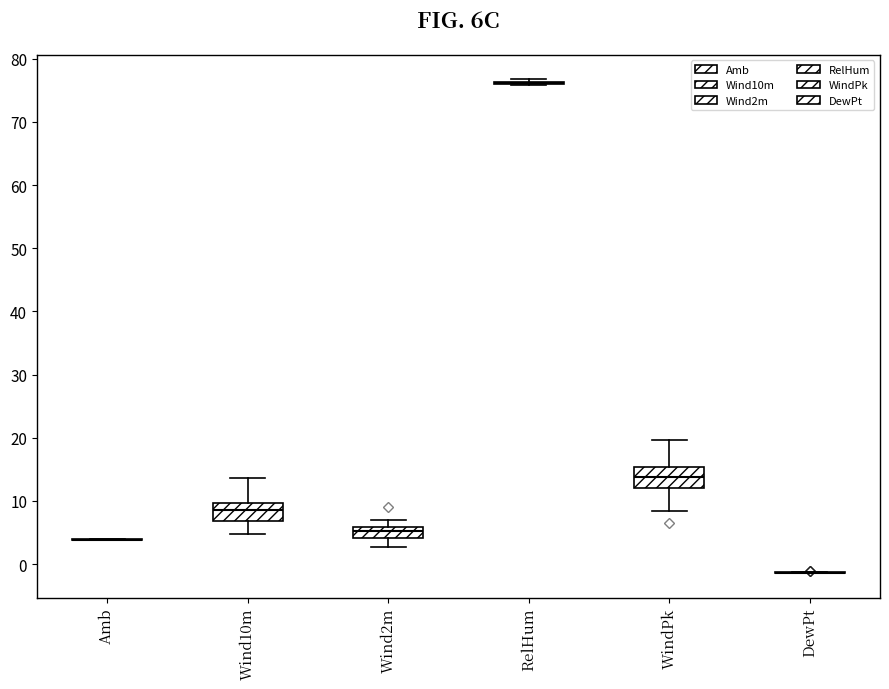

Reading left to right, transcribe this box plot: for each box, give where its median line is, the range the box spans, and where its two whiskers end, as read against the y-axis. The values are not printed on the chart, so give them approximately, as read against the axis.

Amb: box collapsed to a line at 4, whiskers 4 to 4
Wind10m: median 8, box 7 to 10, whiskers 5 to 14
Wind2m: median 5, box 4 to 6, whiskers 3 to 7
RelHum: box collapsed to a line at 76, whiskers 76 to 77
WindPk: median 14, box 12 to 15, whiskers 8 to 20
DewPt: box collapsed to a line at -1, whiskers -1 to -1